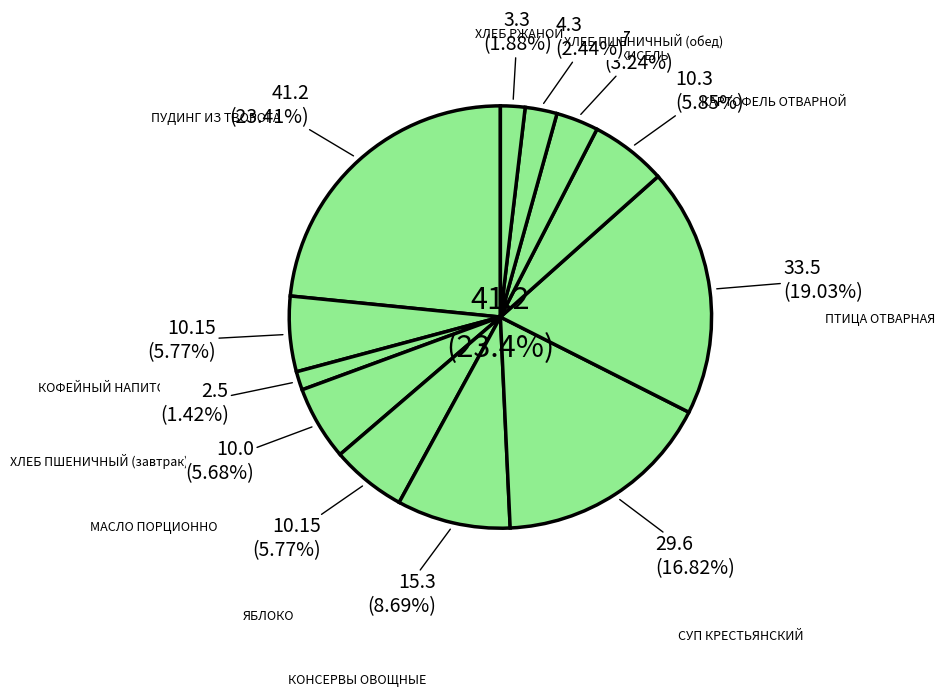

What portion of the pie excludes ХЛЕБ РЖАНОЙ?

98.1%